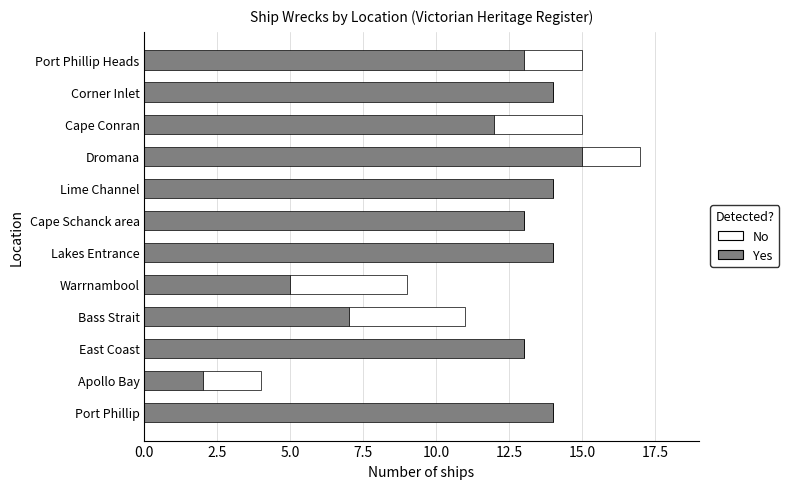

The value of Yes at East Coast is 13. True or false?

True